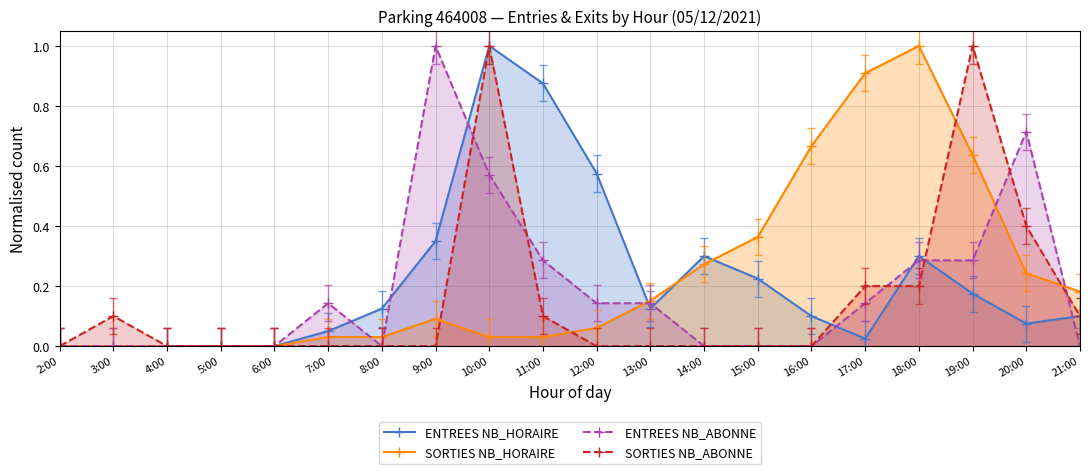

What position from the left is 16:00?

15